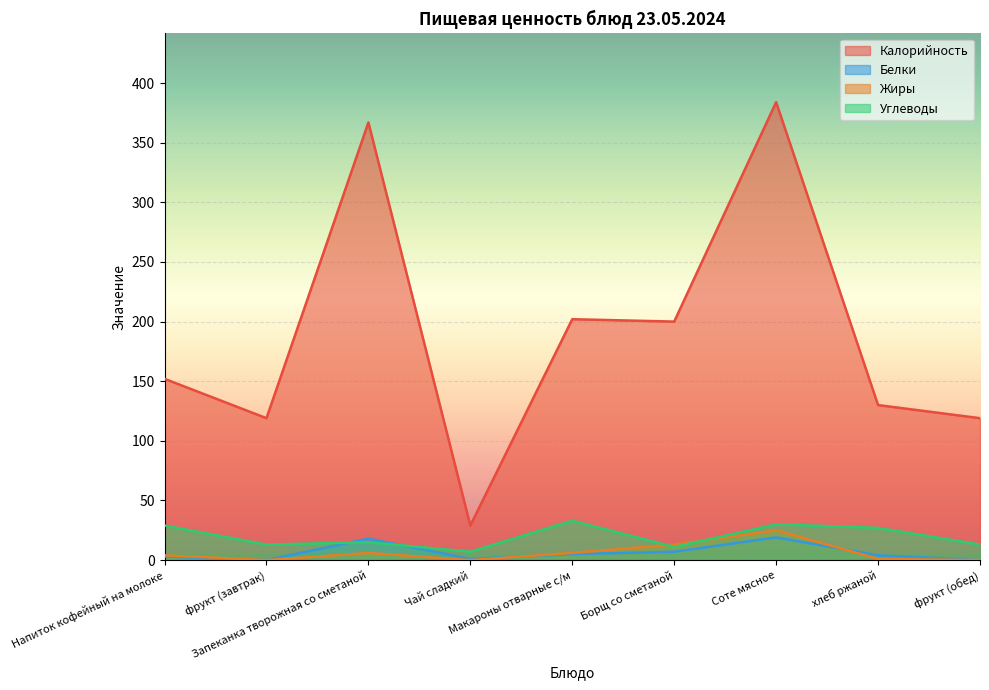

How many data points in Углеводы are less than 15?

4